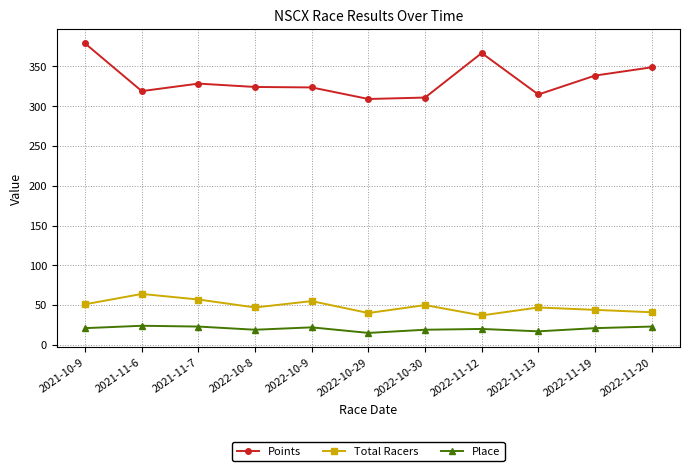

True or false: Total Racers and Points cross at least once.

False